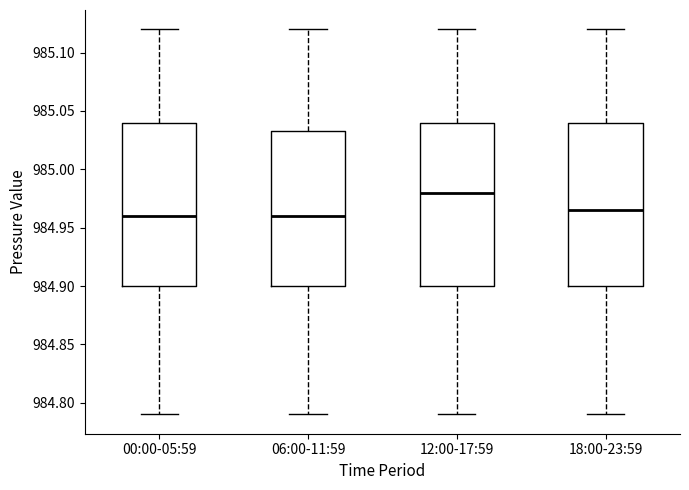

Reading left to right, transcribe this box plot: for each box, give where its median line is, the range the box spans, and where its two whiskers end, as read against the y-axis. The values are not printed on the chart, so give them approximately, as read against the axis.

00:00-05:59: median 984.960, box 984.900 to 985.040, whiskers 984.790 to 985.120
06:00-11:59: median 984.960, box 984.900 to 985.035, whiskers 984.790 to 985.120
12:00-17:59: median 984.980, box 984.900 to 985.040, whiskers 984.790 to 985.120
18:00-23:59: median 984.965, box 984.900 to 985.040, whiskers 984.790 to 985.120